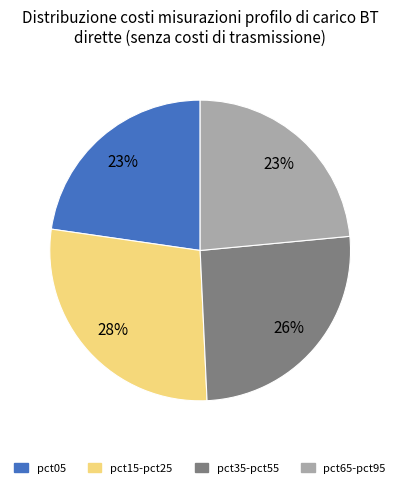

Is the sum of pct15-pct25 and pct05 greater than half?

Yes